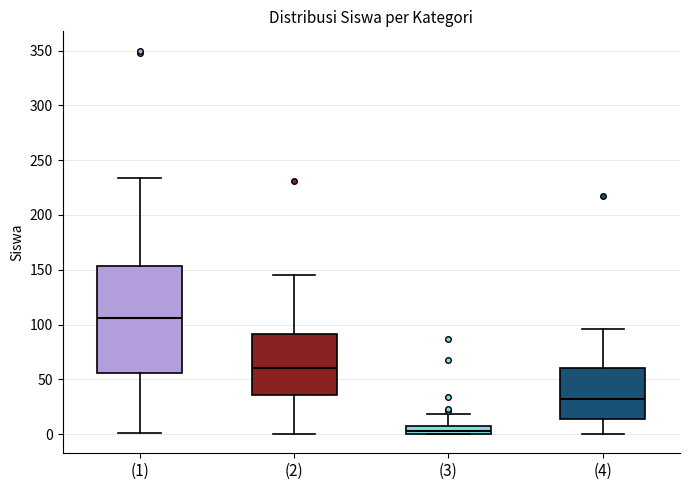

Which box is the tallest, from its lower edge to its upper edge?

(1)